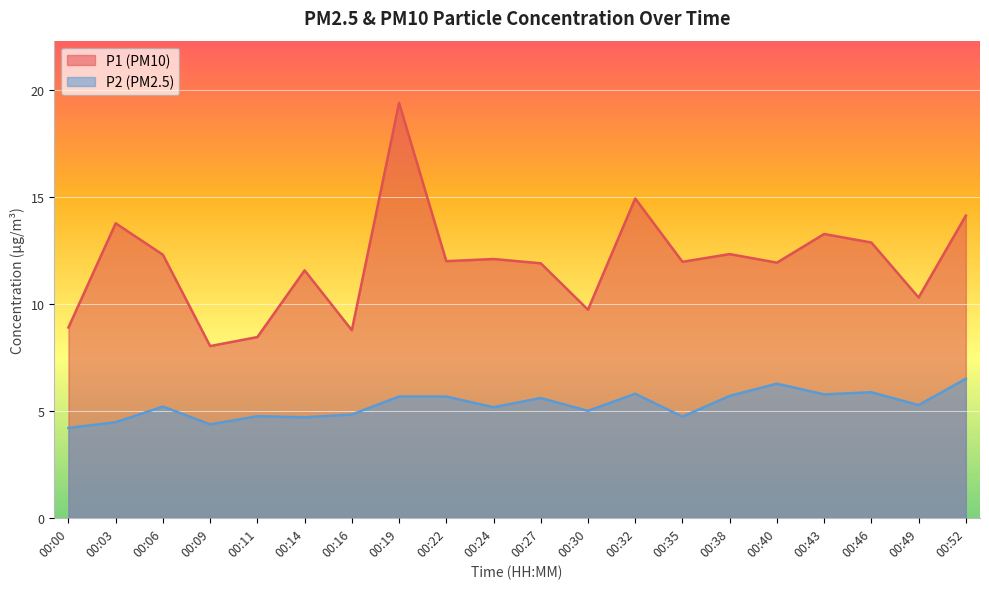

At which category is the sum across all series the highest?

00:19